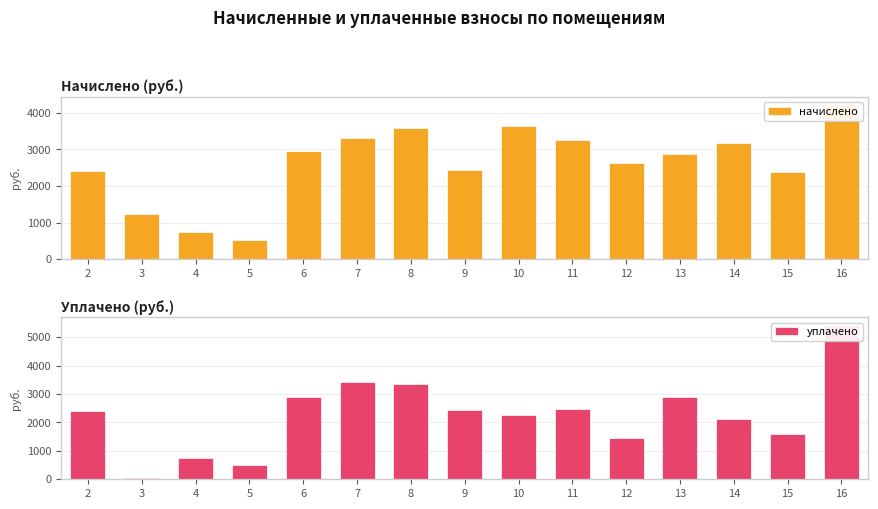

What is the total value across all series at 10?

5879.5